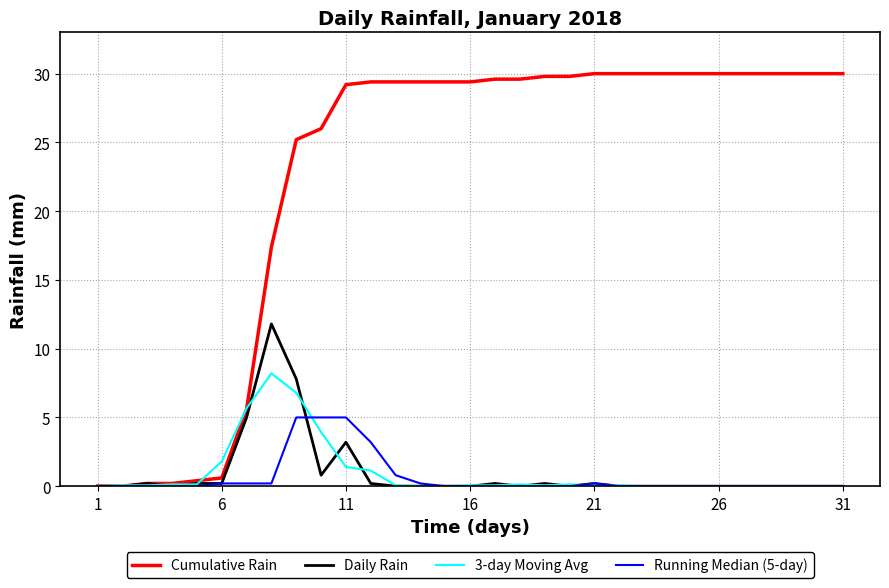

What is the highest value of the 3-day Moving Avg series?

8.2